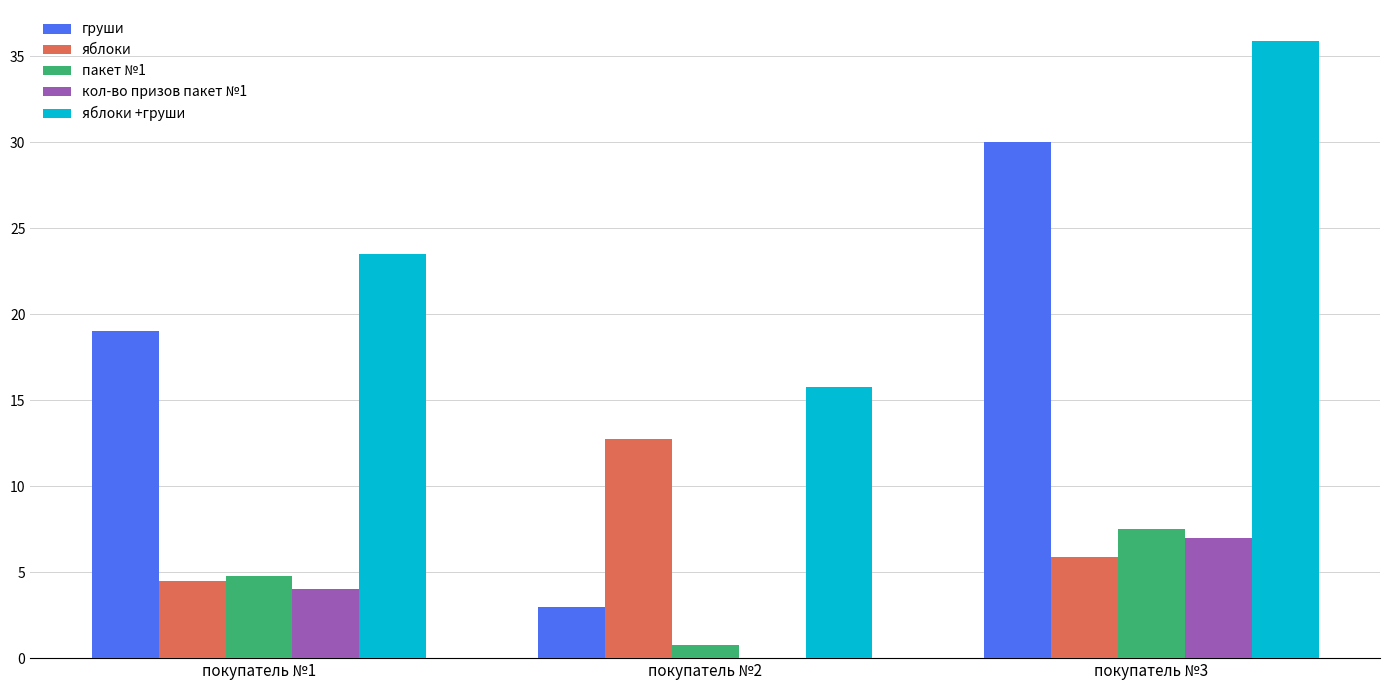

What is the maximum value shown in the chart?

35.9